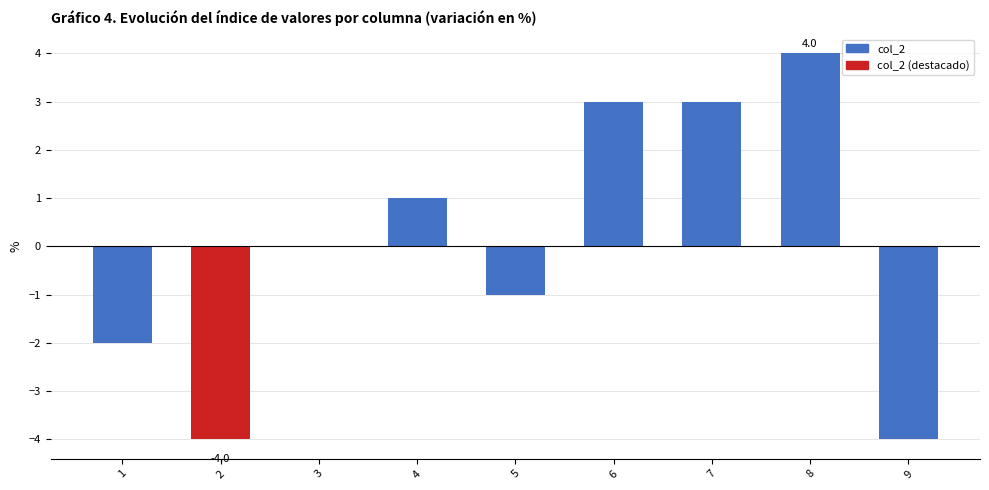

The chart shows a value of 0 at 3. True or false?

True